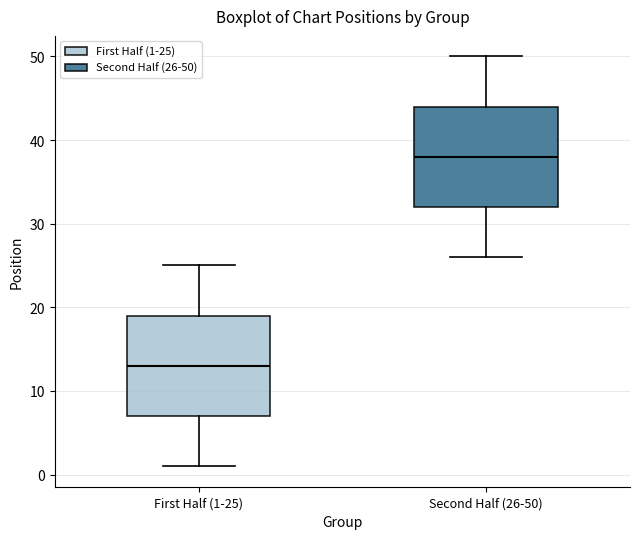

Reading left to right, read every box against the y-axis: the position of its median line, the range the box covers, and the ends of its whiskers. The values are not printed on the chart, so give them approximately, as read against the axis.

First Half (1-25): median 13, box 7 to 19, whiskers 1 to 25
Second Half (26-50): median 38, box 32 to 44, whiskers 26 to 50